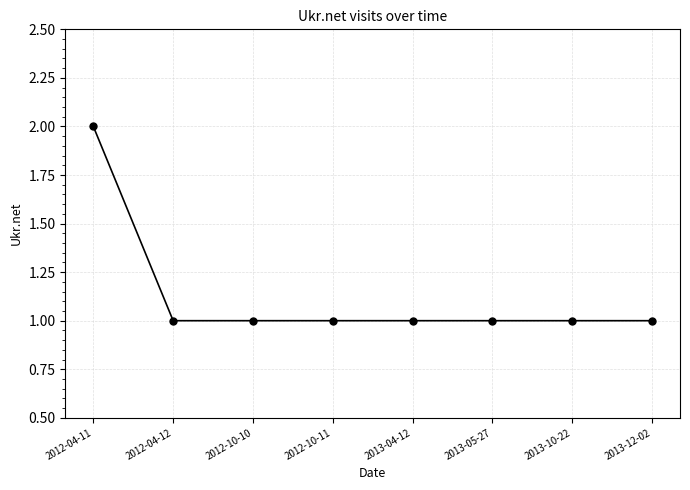

What is the average value?

1